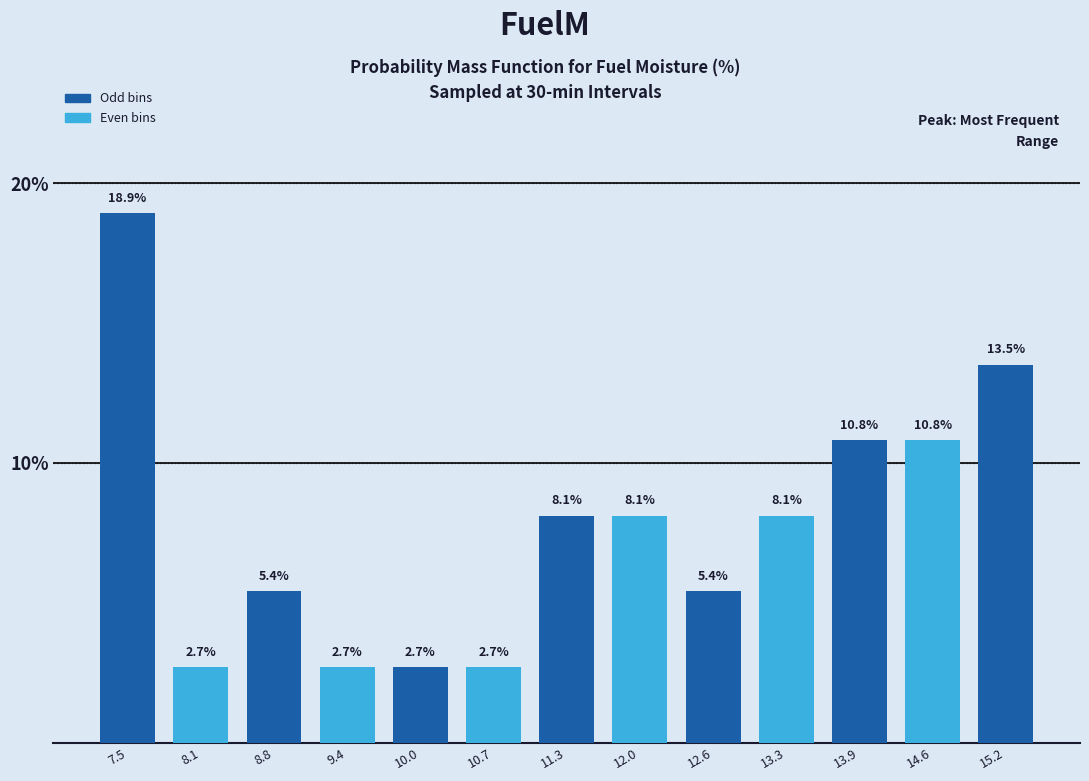

Reading left to right, transcribe this chart: for each bar, give the range it covers on the x-axis and its height. The bar edges are not printed on the chart, so give them approximately, as read against the axis.

7.1 to 7.8: 18.9
7.8 to 8.4: 2.7
8.4 to 9.1: 5.4
9.1 to 9.7: 2.7
9.7 to 10.4: 2.7
10.4 to 11.0: 2.7
11.0 to 11.7: 8.1
11.7 to 12.3: 8.1
12.3 to 13.0: 5.4
13.0 to 13.6: 8.1
13.6 to 14.2: 10.8
14.2 to 14.9: 10.8
14.9 to 15.5: 13.5